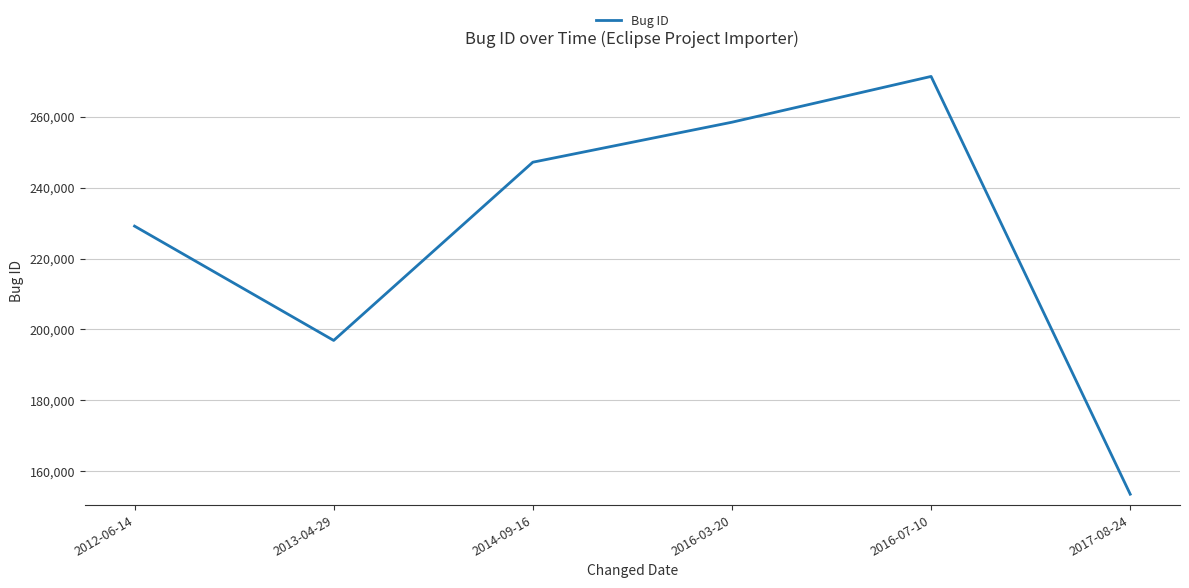

What is the difference between the values at 2012-06-14 and 2016-07-10?

42220